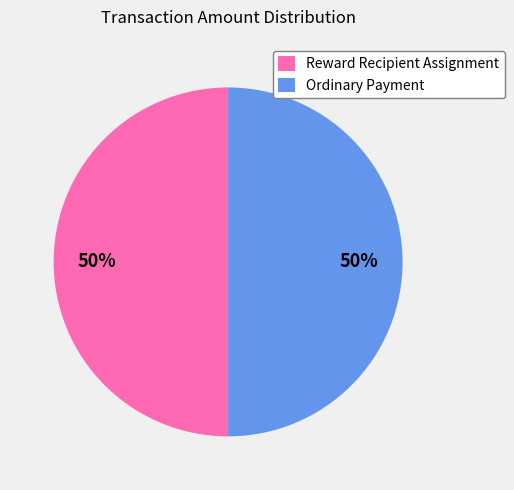

To the nearest percent, what is the average slice percentage?

50%